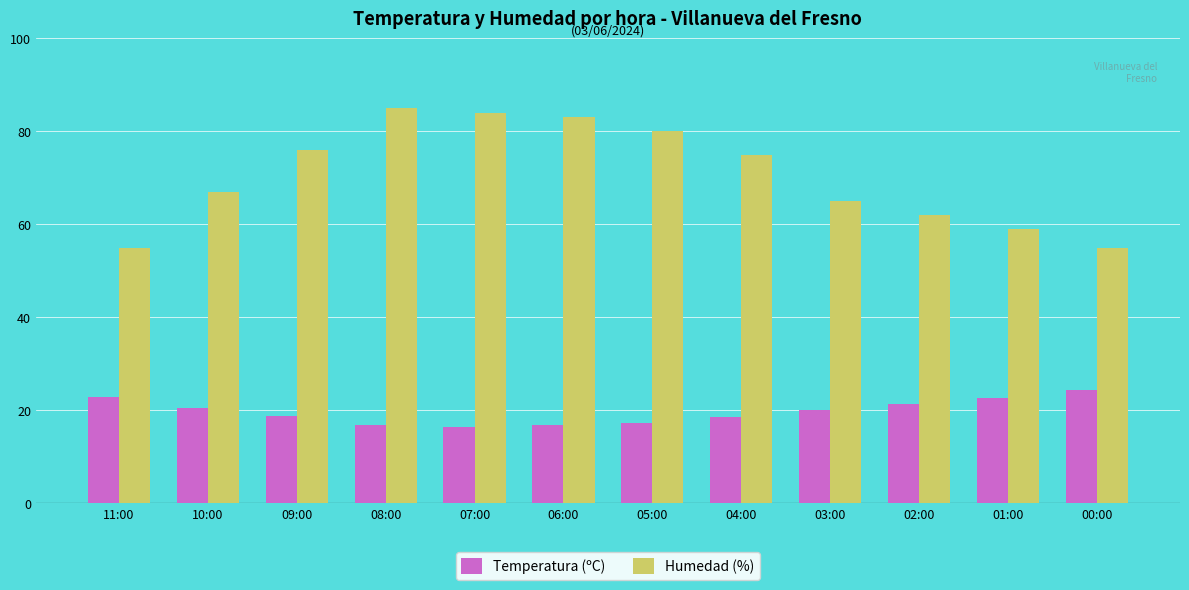

What is the difference between the second highest and minimum values in the Temperatura (ºC) series?

6.4